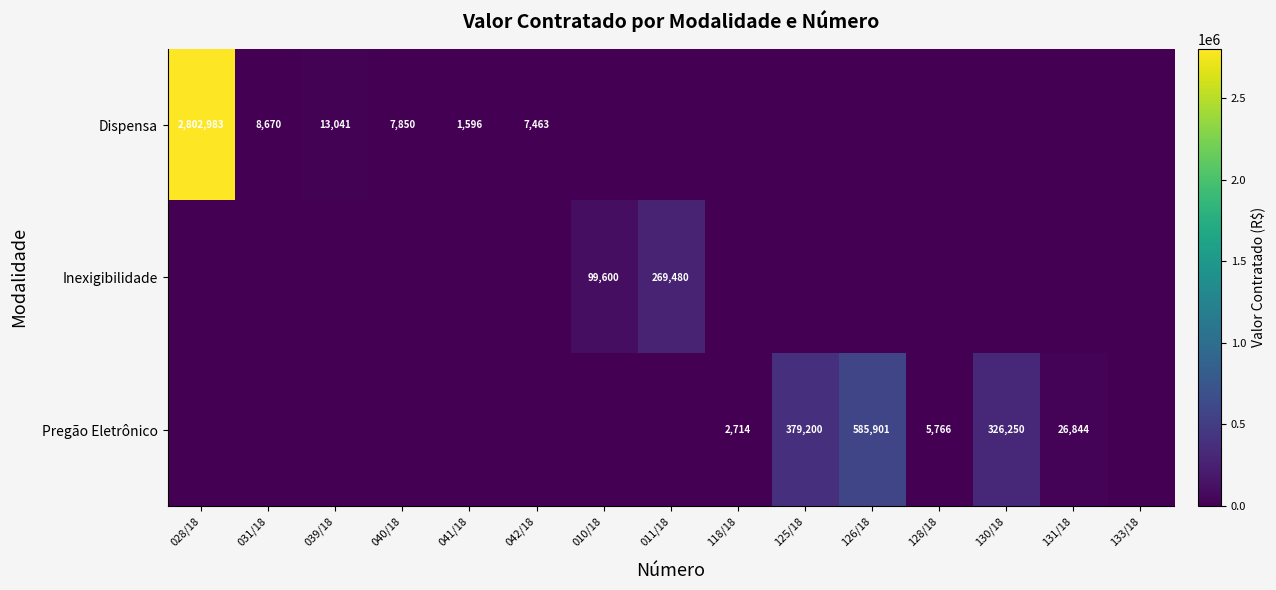

The value of Inexigibilidade at 010/18 is 99600. True or false?

True